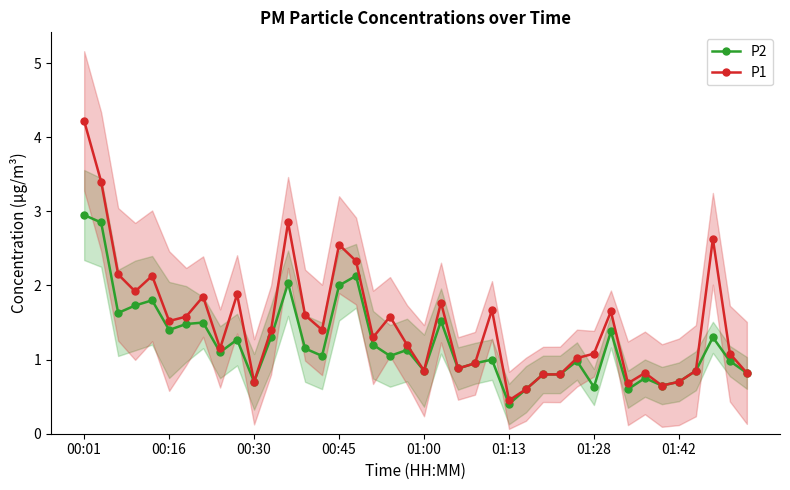

Reading left to right, extract all data points from this chart.

P2: 3.0	2.9	1.6	1.7	1.8	1.4	1.5	1.5	1.1	1.3	0.7	1.3	2.0	1.1	1.1	2.0	2.1	1.2	1.1	1.1	0.8	1.5	0.9	0.9	1.0	0.4	0.6	0.8	0.8	1.0	0.6	1.4	0.6	0.8	0.7	0.7	0.8	1.3	1.0	0.8
P1: 4.2	3.4	2.1	1.9	2.1	1.5	1.6	1.9	1.1	1.9	0.7	1.4	2.9	1.6	1.4	2.5	2.3	1.3	1.6	1.2	0.8	1.8	0.9	0.9	1.7	0.5	0.6	0.8	0.8	1.0	1.1	1.6	0.7	0.8	0.7	0.7	0.8	2.6	1.1	0.8